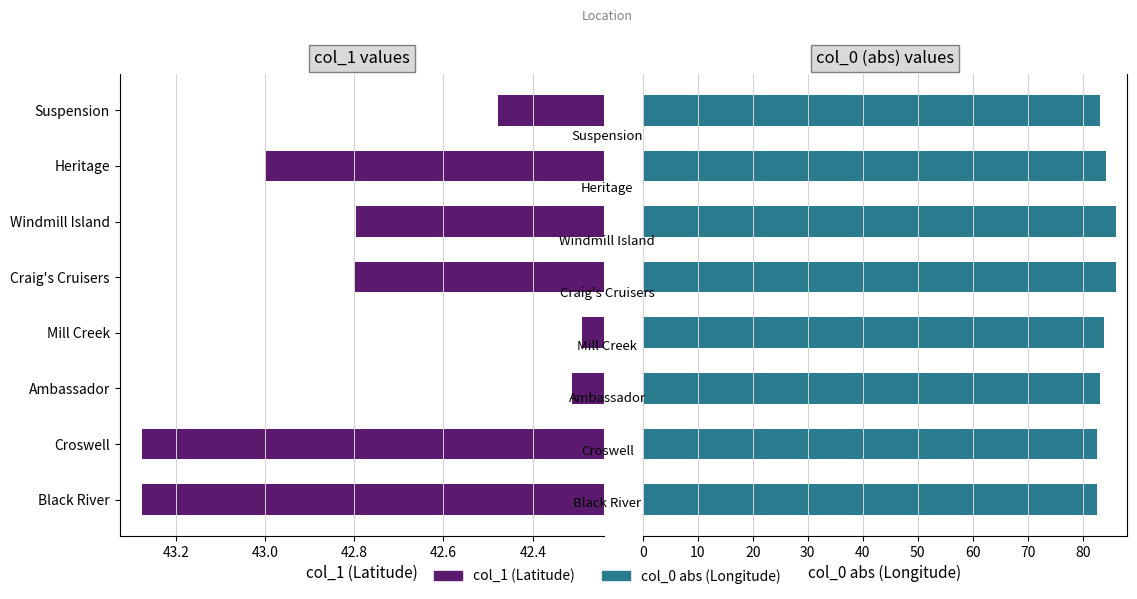

How many data points in col_0 (abs) are above 83?

6